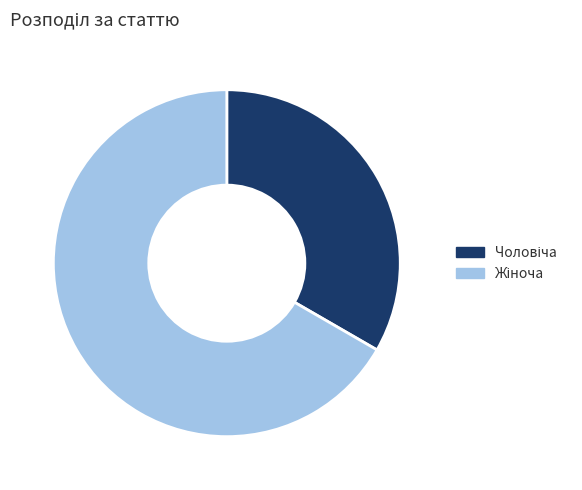

Is there any slice that represents more than half of the pie?

Yes